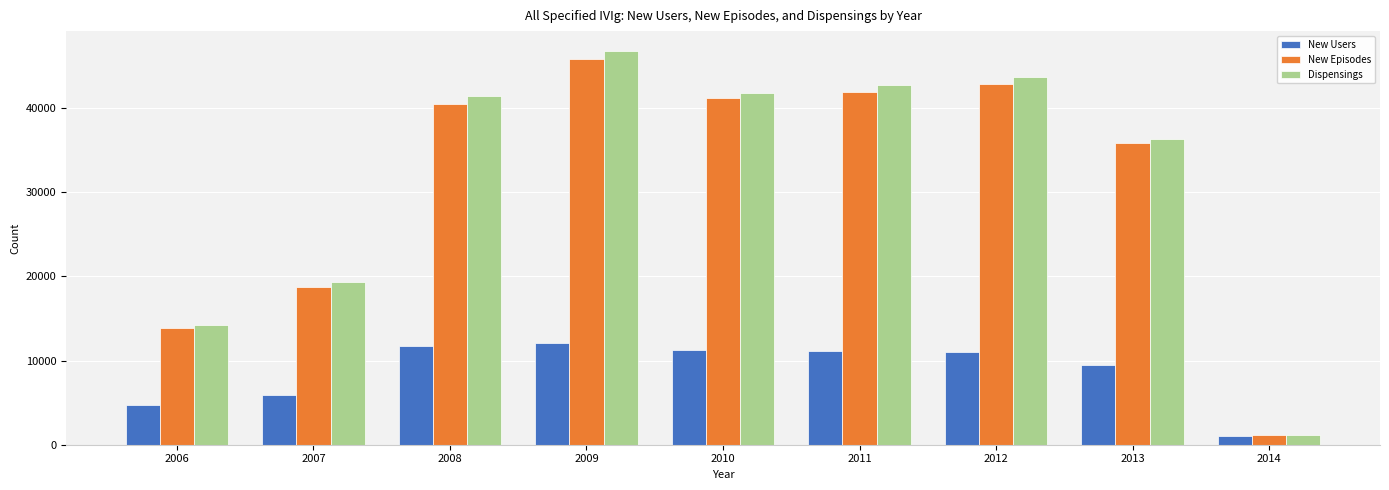

At which category does the chart reach its peak across all series?

2009